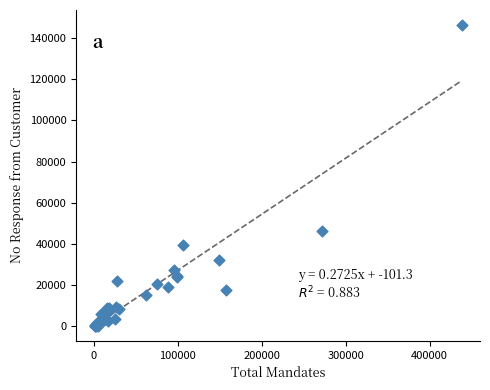

What Y value in the scatter plot is closest to 73287?

46167